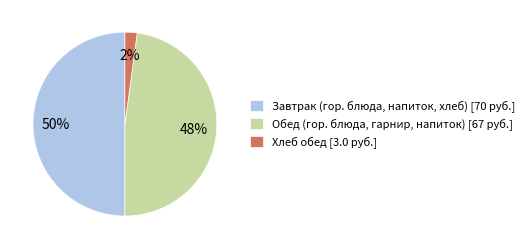

To the nearest percent, what is the difference between the largest and smallest slice percentages?

48%